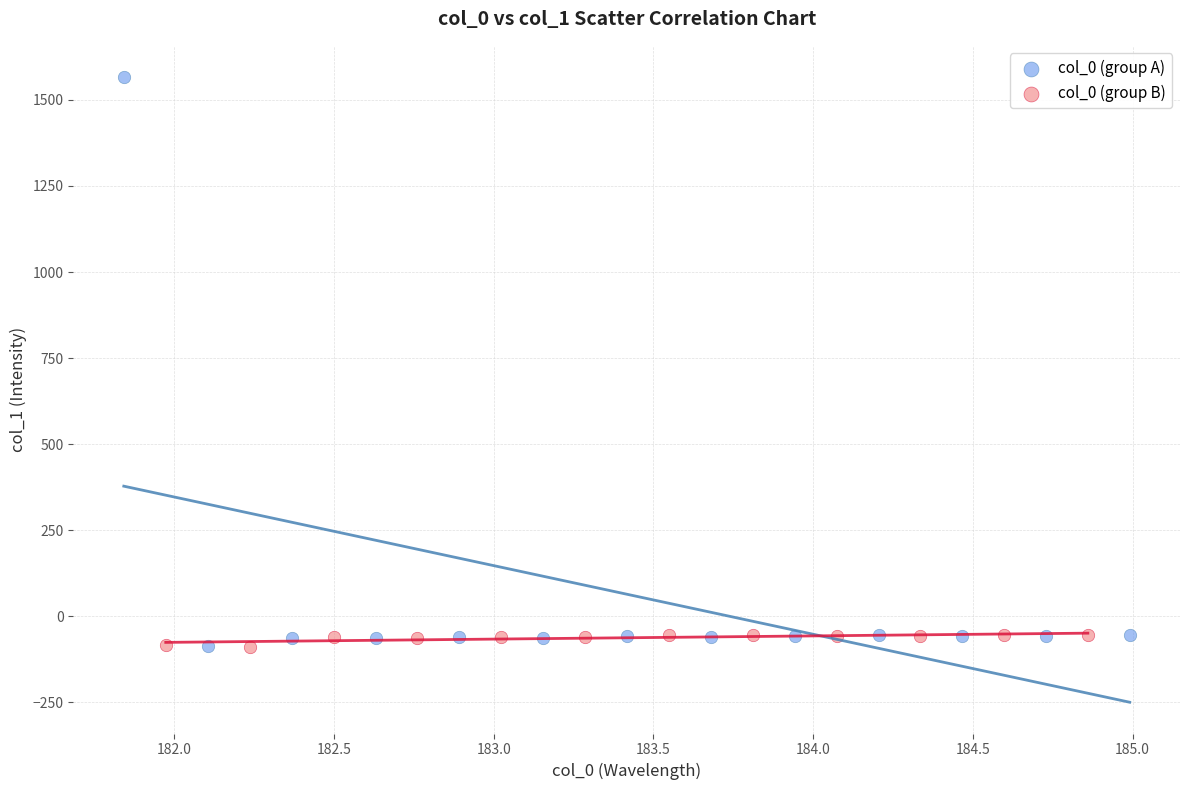

Which series reaches the maximum Y coordinate?

col_0 (group A)